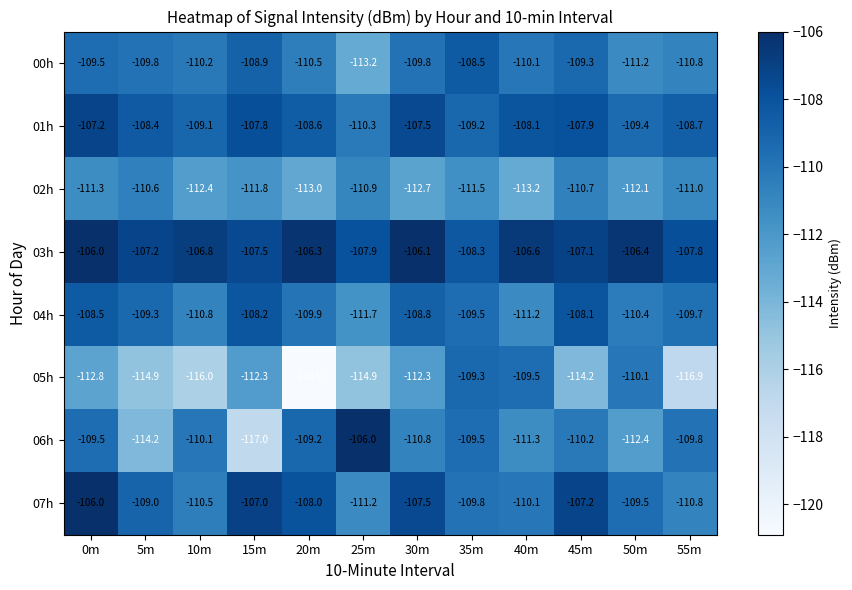

What is the lowest value of the 03h series?

-108.3